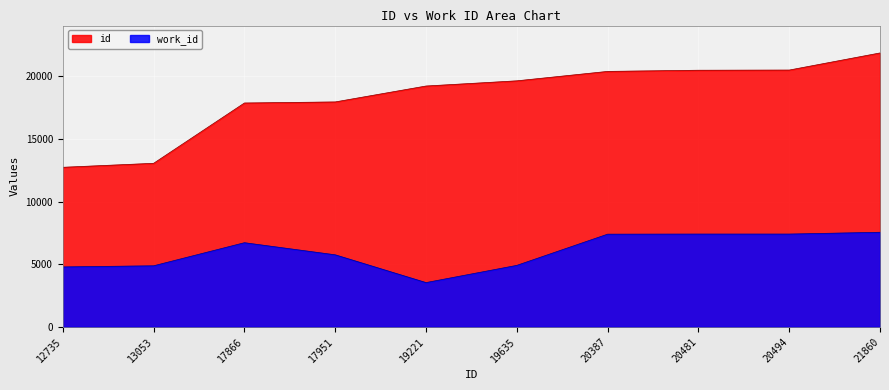

Reading left to right, list all the values displayed in this chart.

work_id: 4785	4875	6717	5751	3535	4909	7399	7407	7407	7550
id: 12735	13053	17866	17951	19221	19635	20387	20481	20494	21860